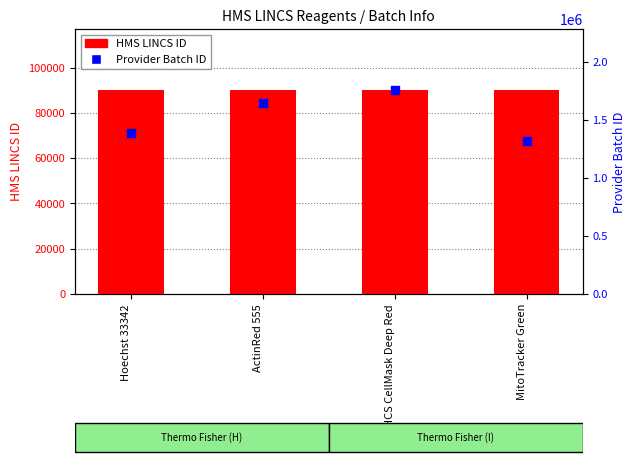

At which category is the sum across all series the highest?

HCS CellMask Deep Red